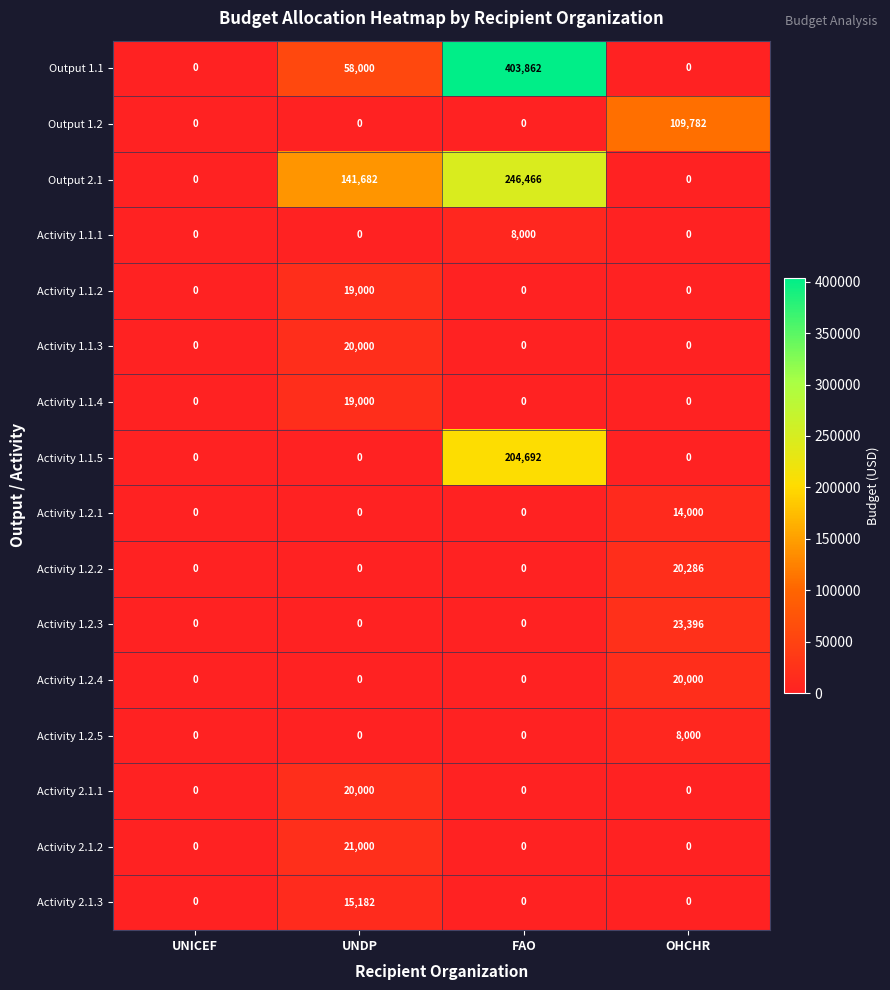

What is the difference between the Output 1.1 values at UNICEF and UNDP?

58000